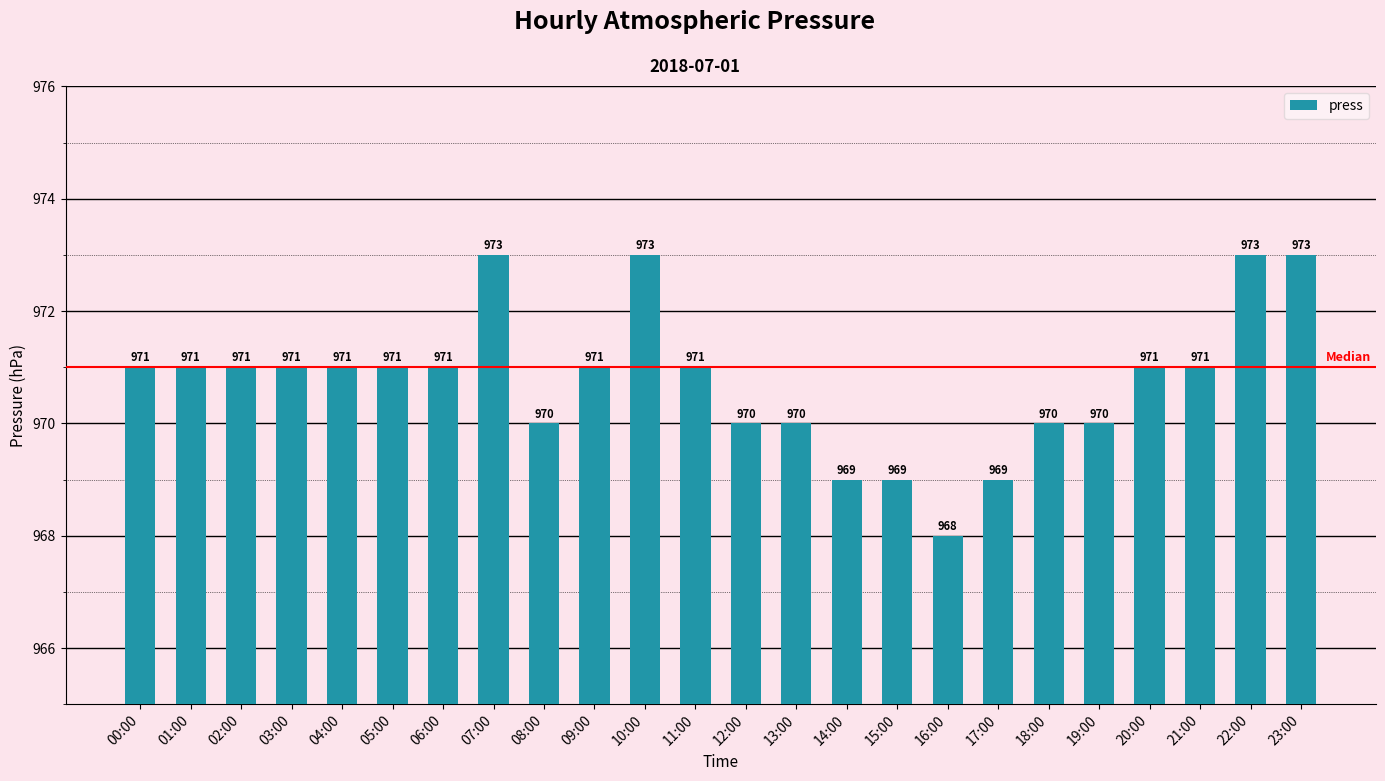

Reading left to right, what are all the values shown in this chart?

971	971	971	971	971	971	971	973	970	971	973	971	970	970	969	969	968	969	970	970	971	971	973	973